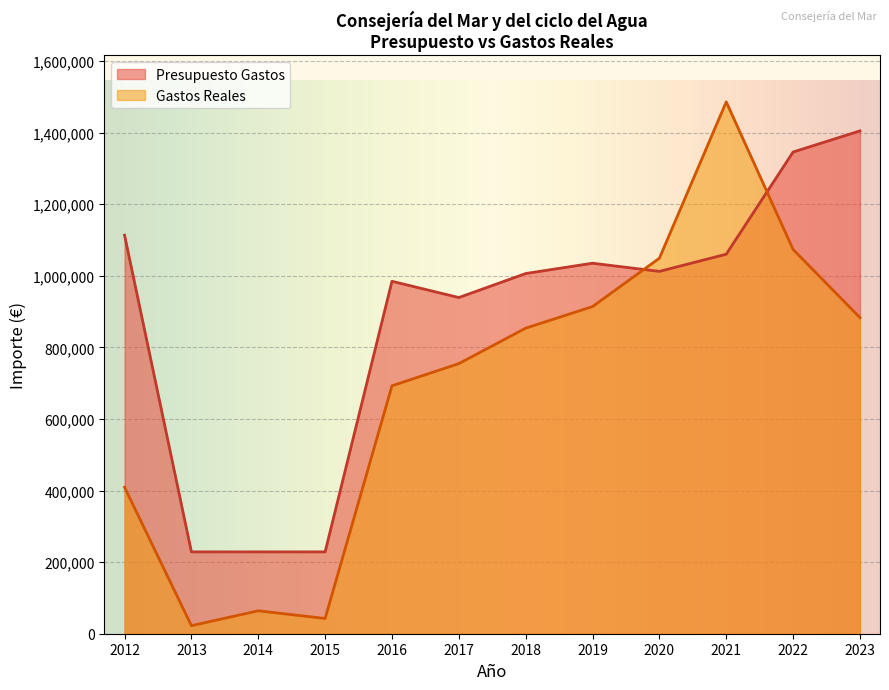

True or false: Presupuesto Gastos has a value of 498430.3 at 2012.

False